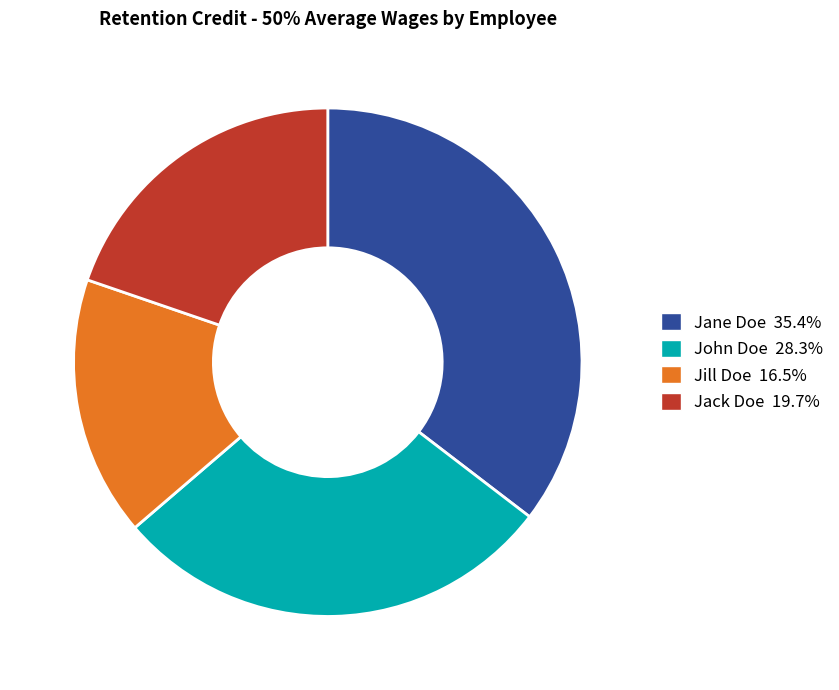

How many segments does this pie chart have?

4